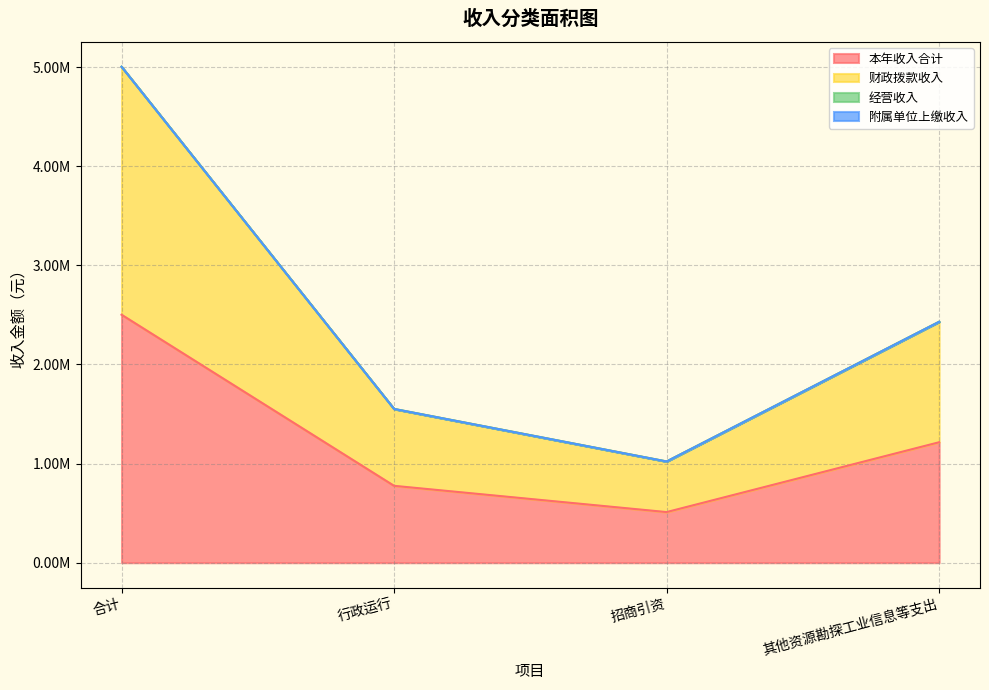

Which category has the lowest value in the 财政拨款收入 series?

招商引资